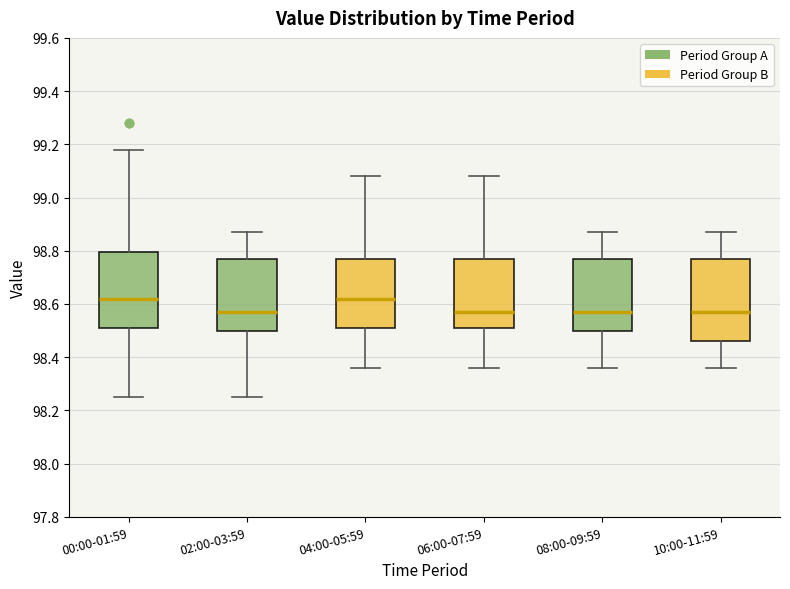

Comparing the boxes themselves (not the whiskers), which one is the tallest?

10:00-11:59